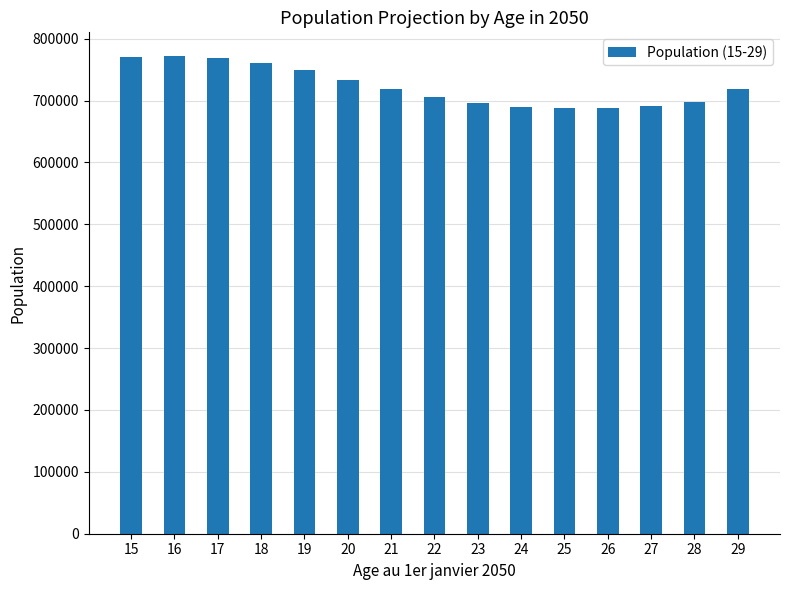

What is the value of the 15th bar from the left?

719265